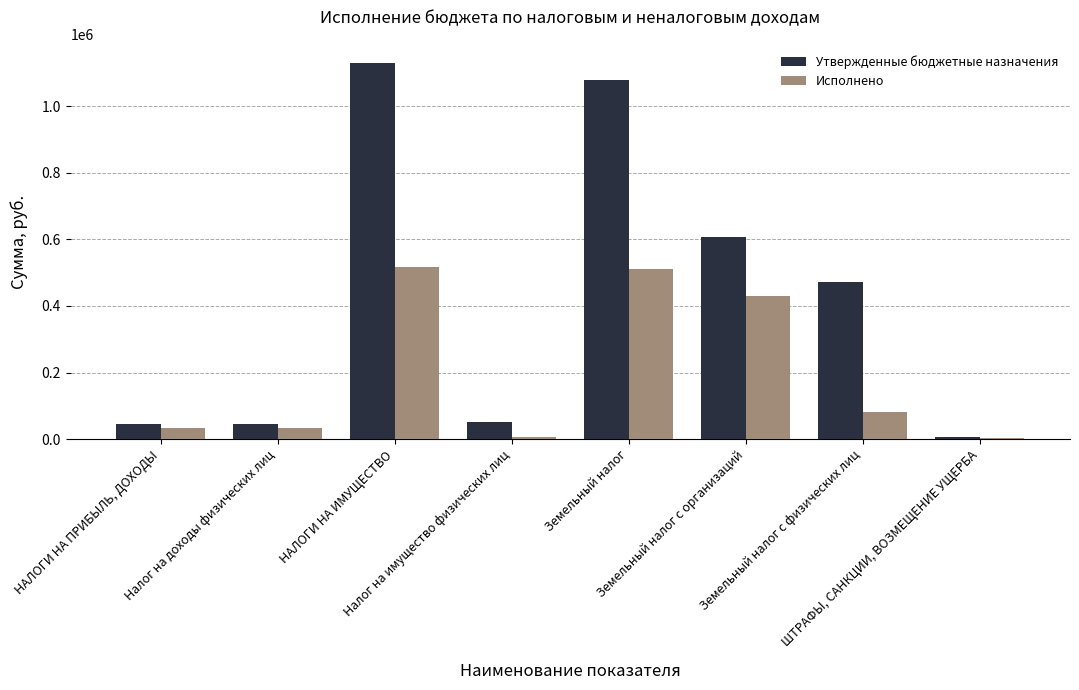

Is it true that Исполнено equals 80395.7 at Земельный налог с физических лиц?

True